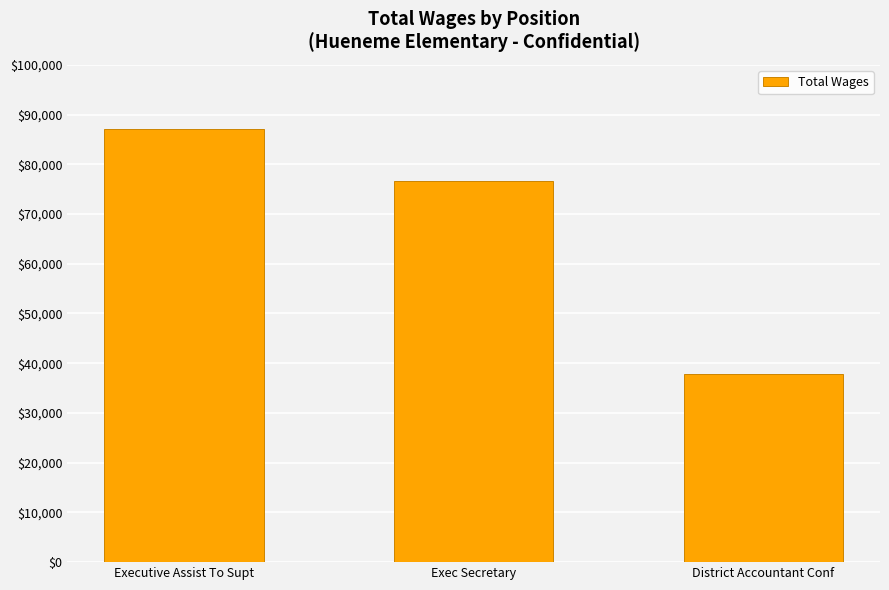

What position from the right is District Accountant Conf?

1